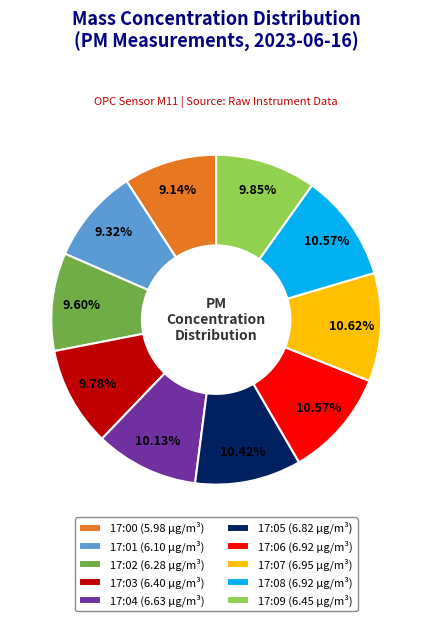

Combined, do 17:04 and 17:03 account for over 50%?

No